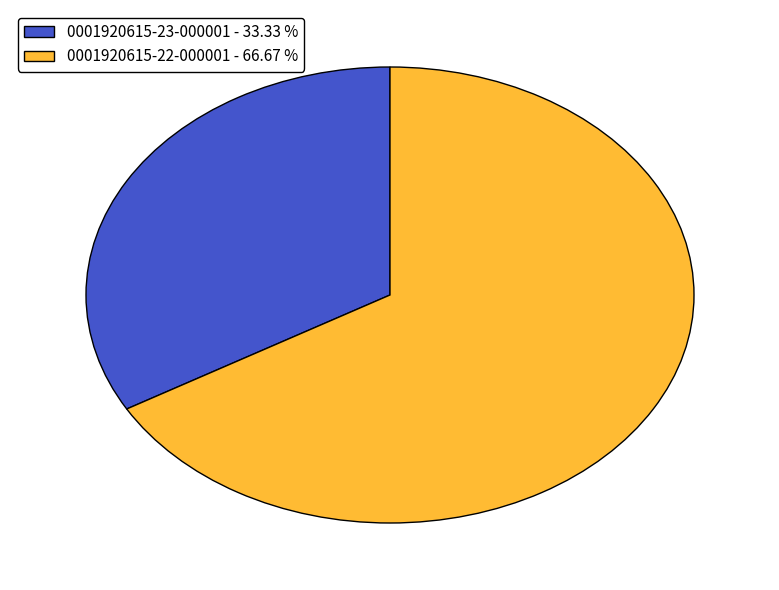

What is the ratio of the value at 0001920615-22-000001 - 66.67 % to the value at 0001920615-23-000001 - 33.33 %?

2.0